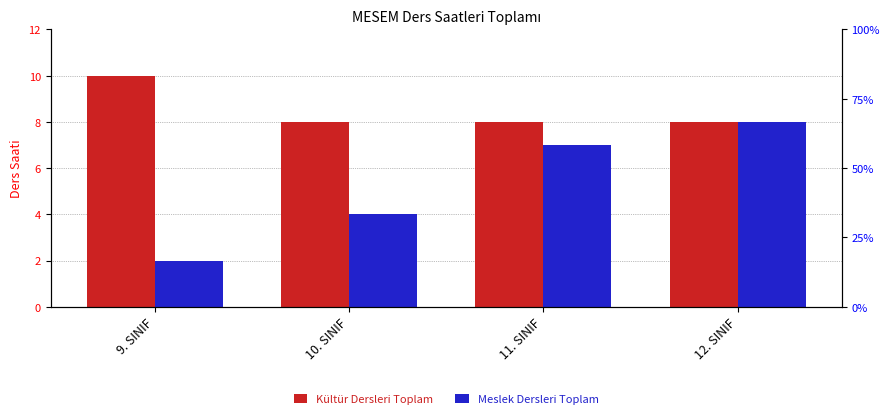

What is the sum of all Kültür Dersleri Toplam values?

34